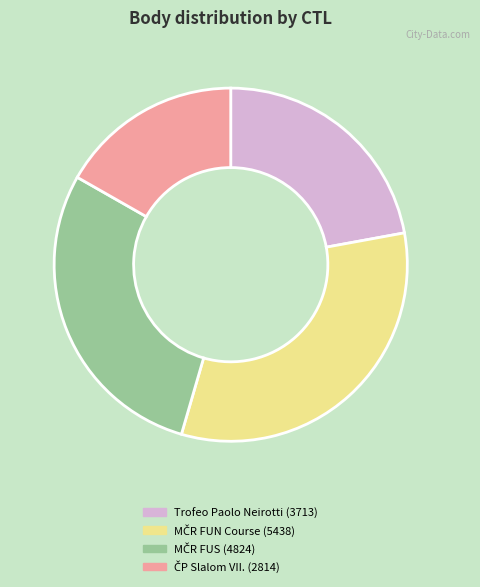

Does any single category account for the majority?

No